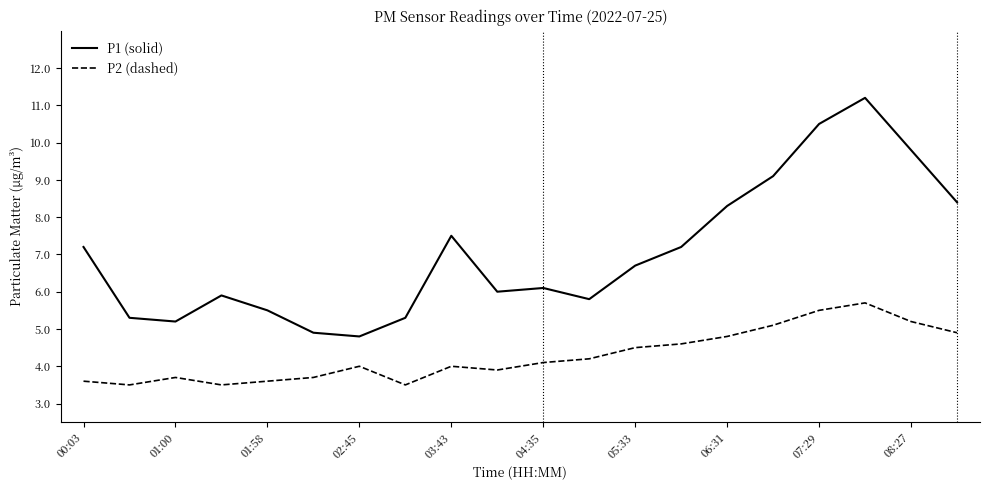

What is the maximum value shown in the chart?

11.2